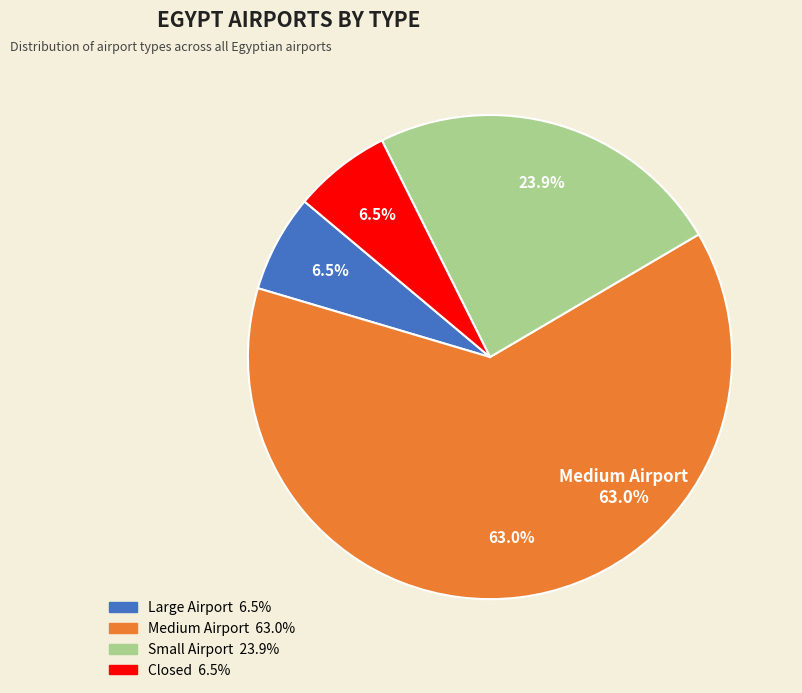

Is there a majority slice in this chart?

Yes